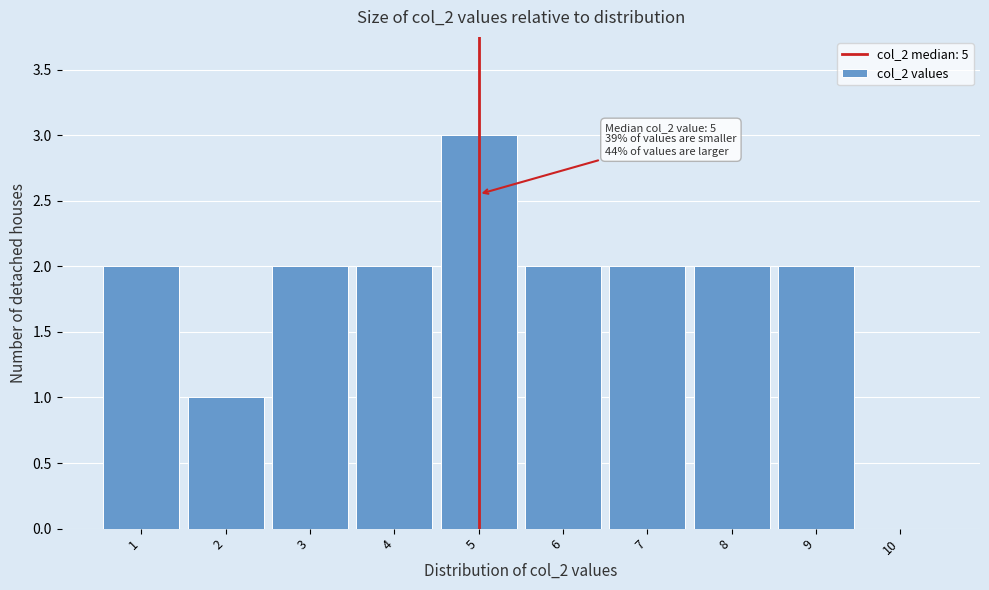

Which range on the x-axis has the tallest bar?

4.5 to 5.5